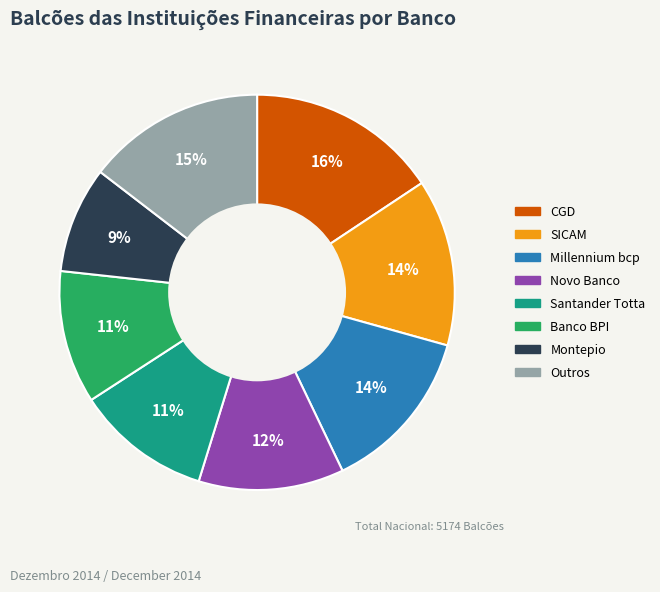

Does any single category account for the majority?

No